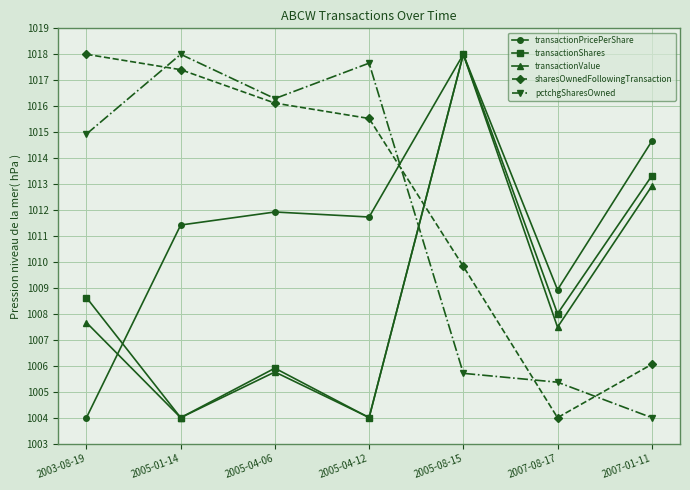

What is the sum of all transactionValue values?

7059.8